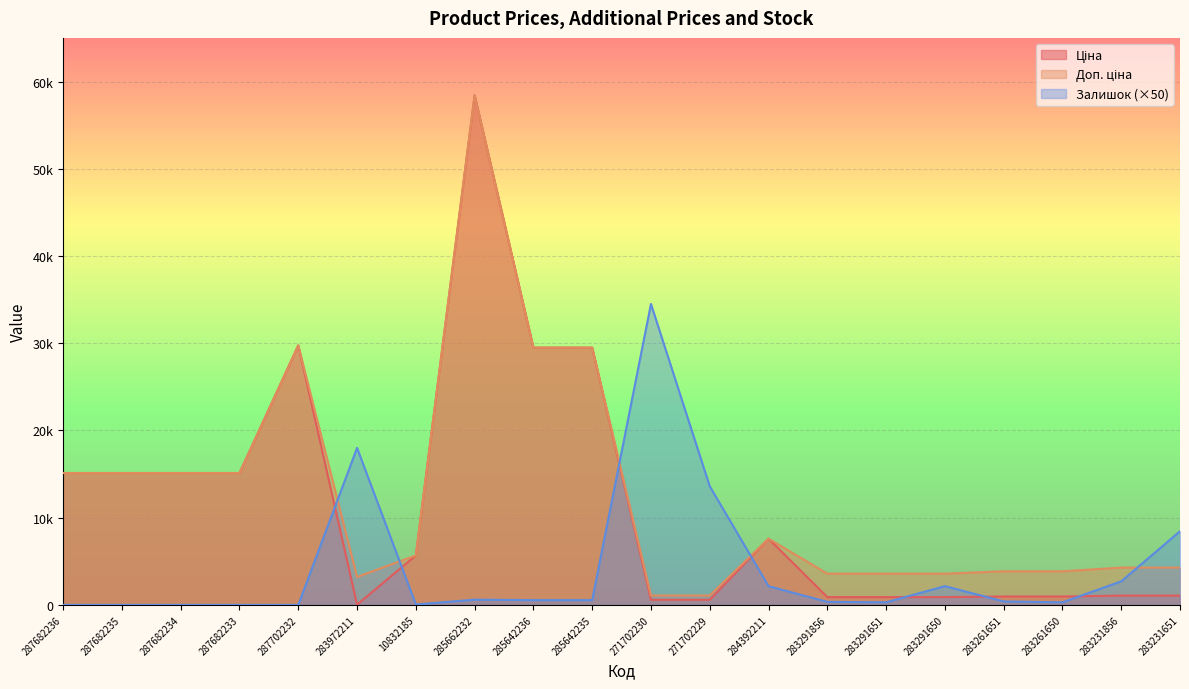

What is the difference between the maximum and minimum values in the Ціна series?

58394.5